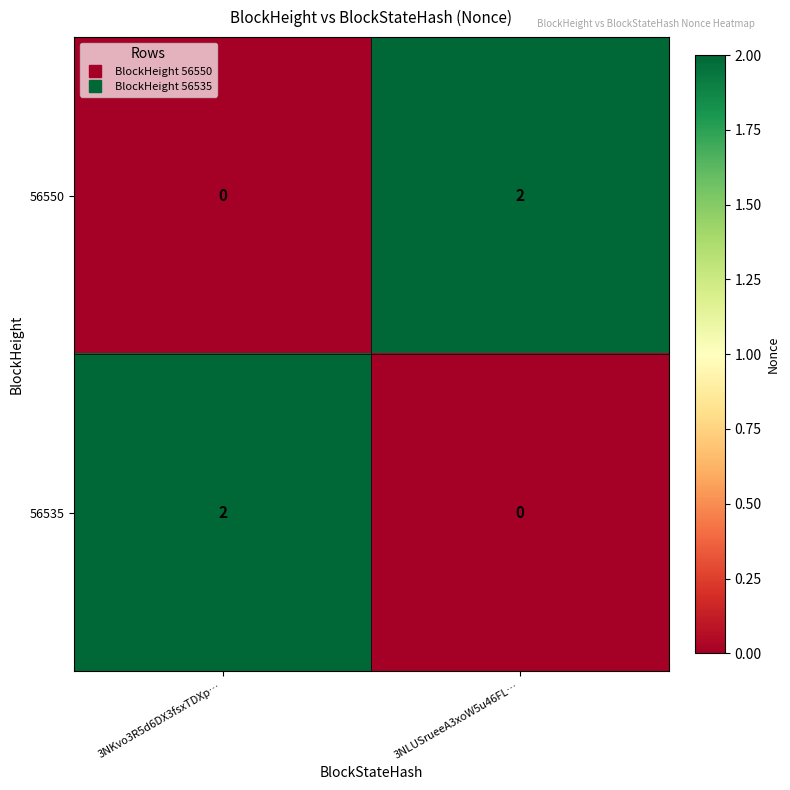

What is the total value across all series at 3NLUSrueeA3xoW5u46FL…?

2